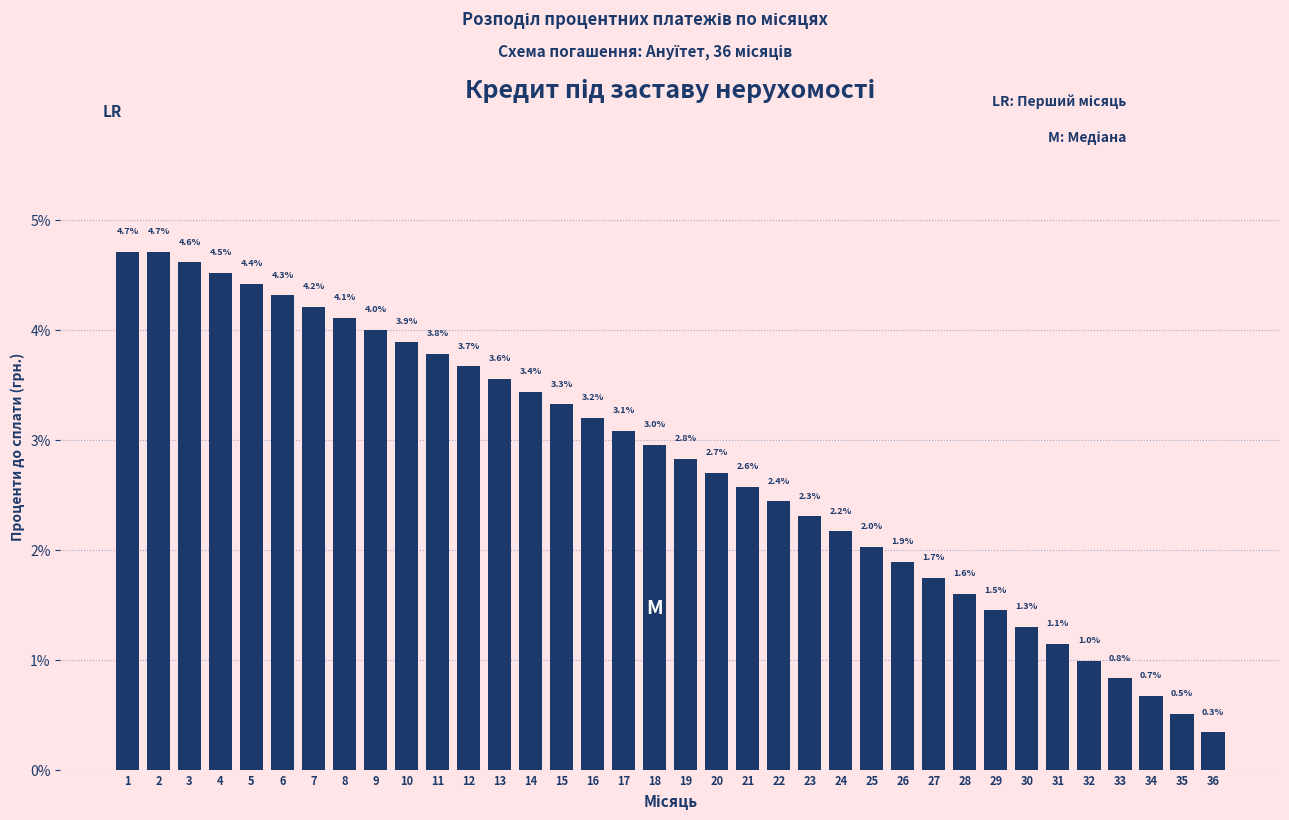

Reading right to left, list all the values displayed in this chart.

0.3	0.5	0.7	0.8	1.0	1.1	1.3	1.5	1.6	1.7	1.9	2.0	2.2	2.3	2.4	2.6	2.7	2.8	3.0	3.1	3.2	3.3	3.4	3.6	3.7	3.8	3.9	4.0	4.1	4.2	4.3	4.4	4.5	4.6	4.7	4.7